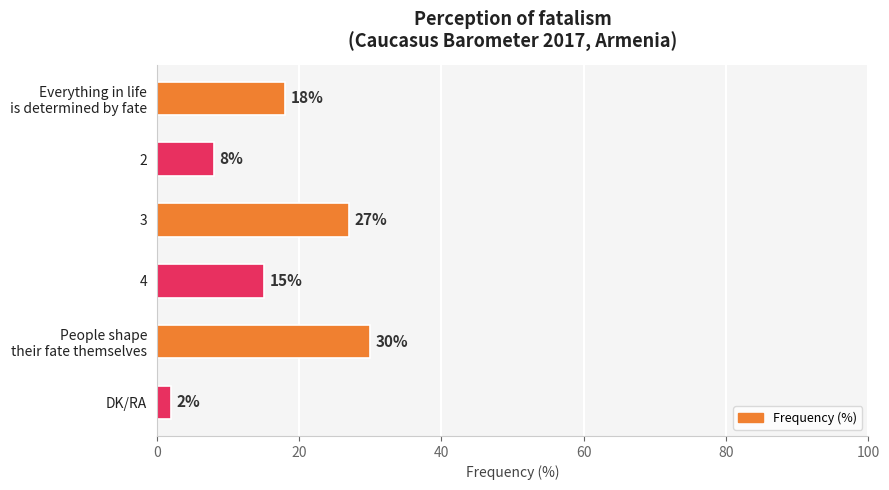

What is the difference between the maximum and second lowest values?

22